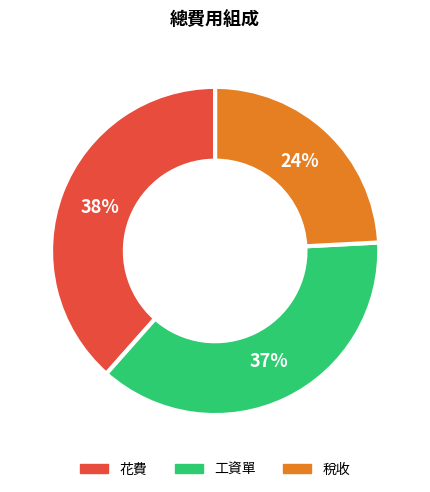

To the nearest percent, what is the difference between the 工資單 and 稅收 slice percentages?

13%